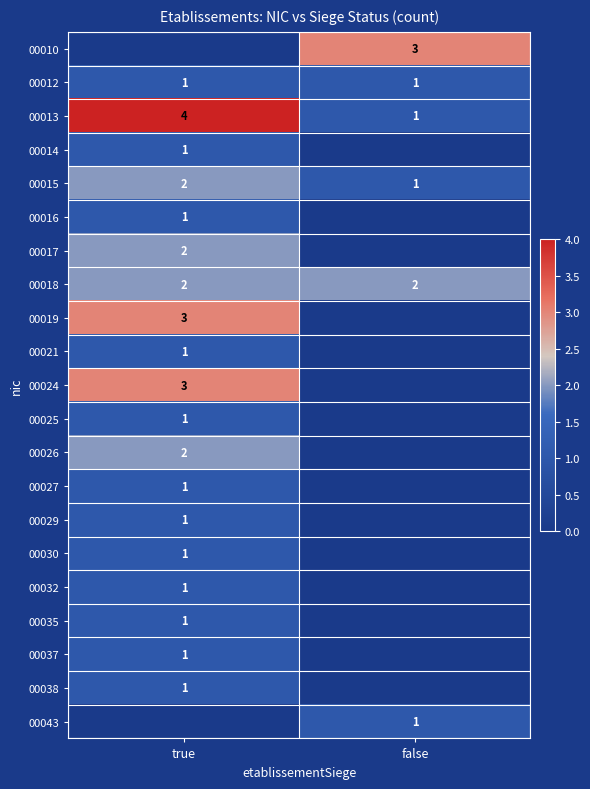

Rank the categories by 00015 value from lowest to highest.

false, true